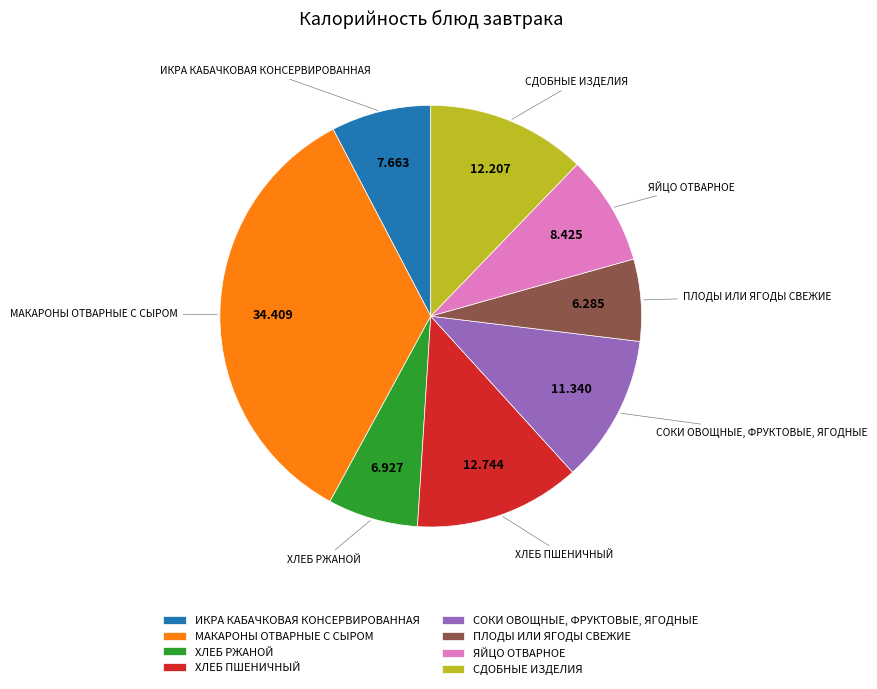

Approximately how many times larger is the value at ХЛЕБ ПШЕНИЧНЫЙ compared to ИКРА КАБАЧКОВАЯ КОНСЕРВИРОВАННАЯ?

1.7